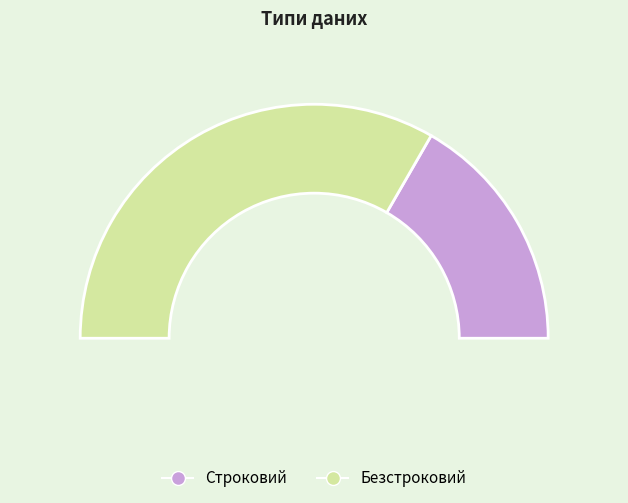

Rank the categories by value from lowest to highest.

Строковий, Безстроковий